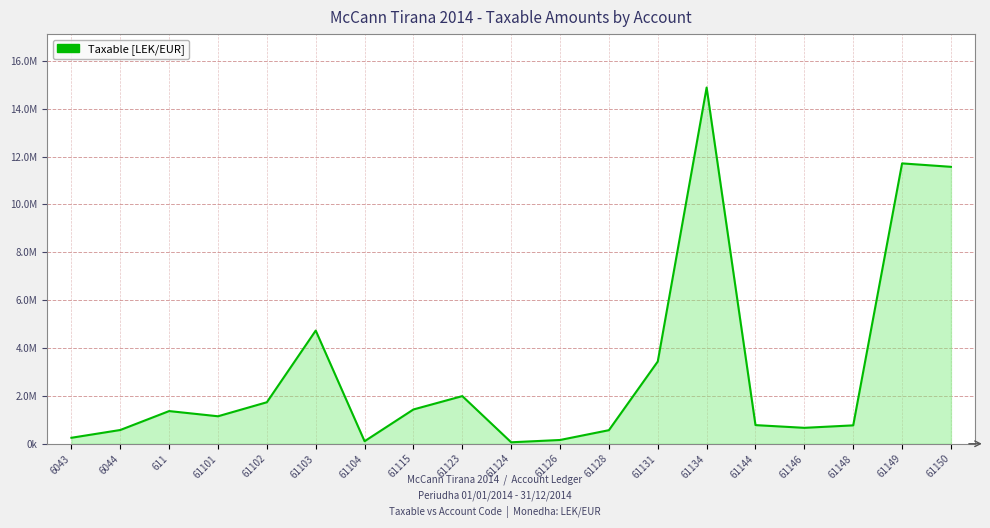

What is the average value?

3050467.3